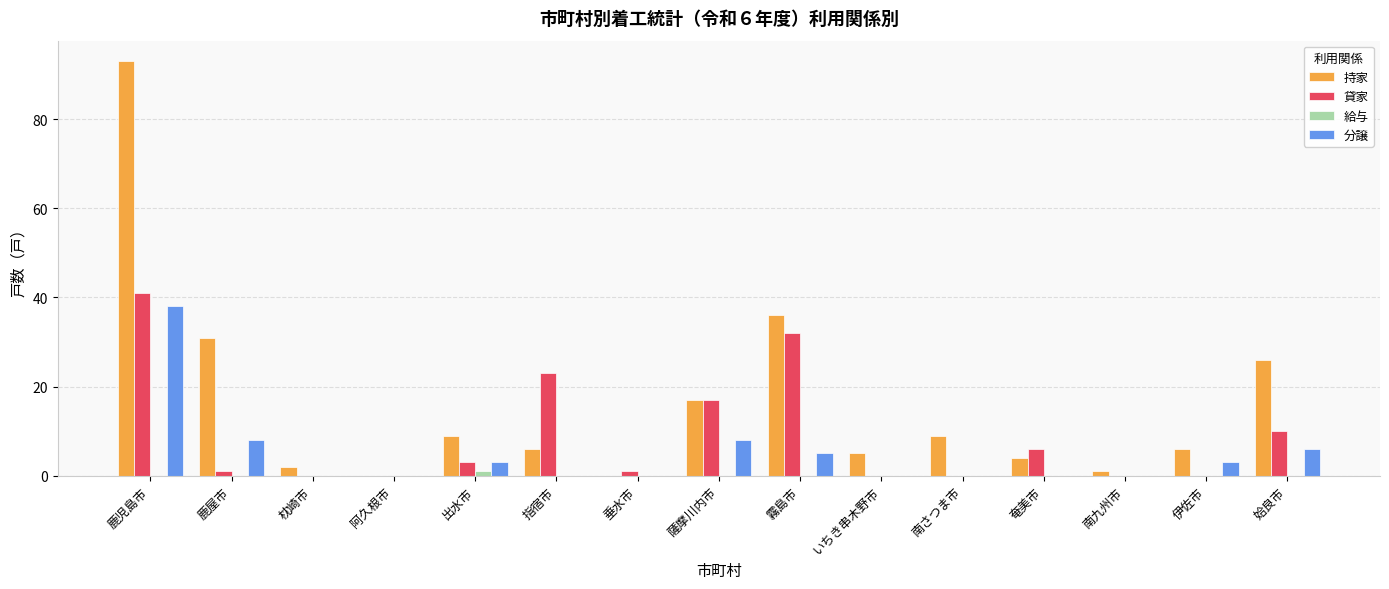

What is the maximum value for 貸家?

41